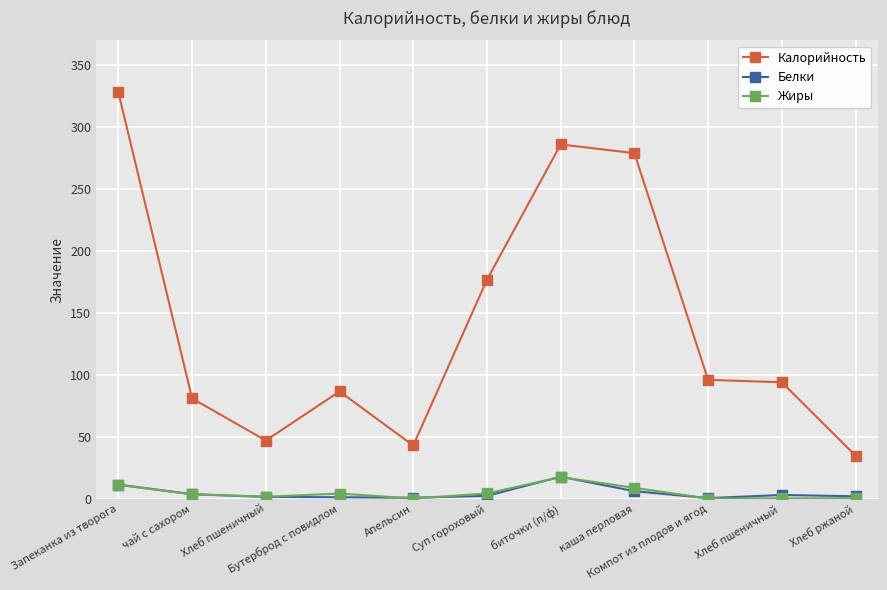

At how many categories does at least one series exceed 216?

3